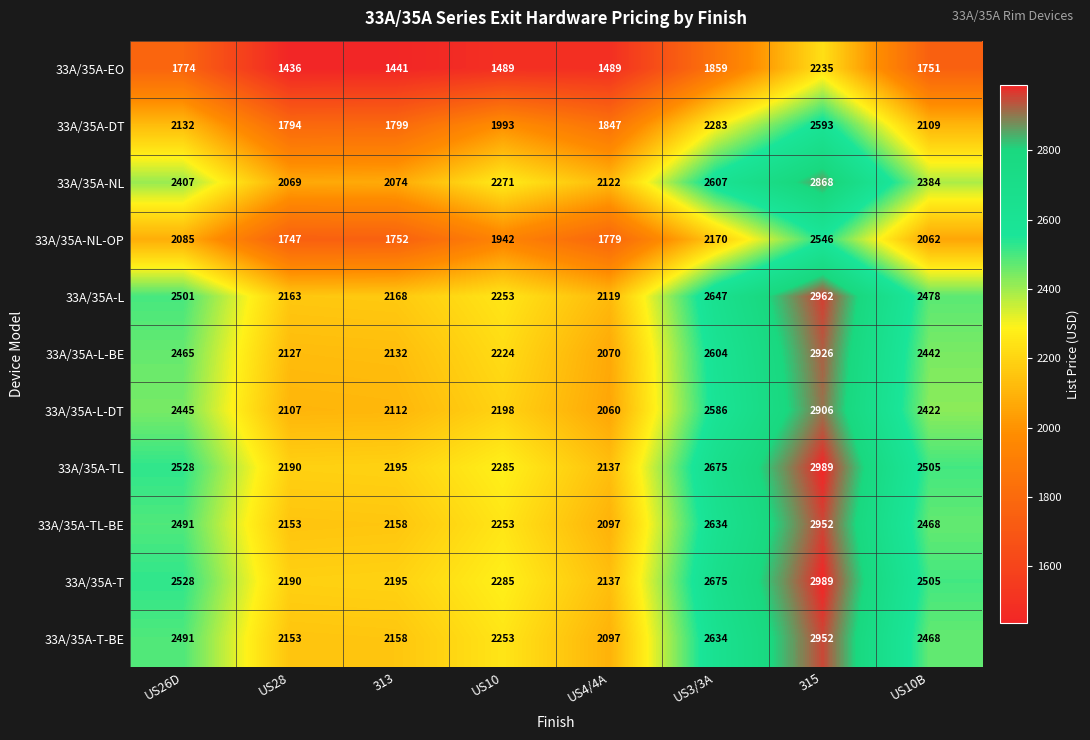

What is the total value across all series at US10B?

25594